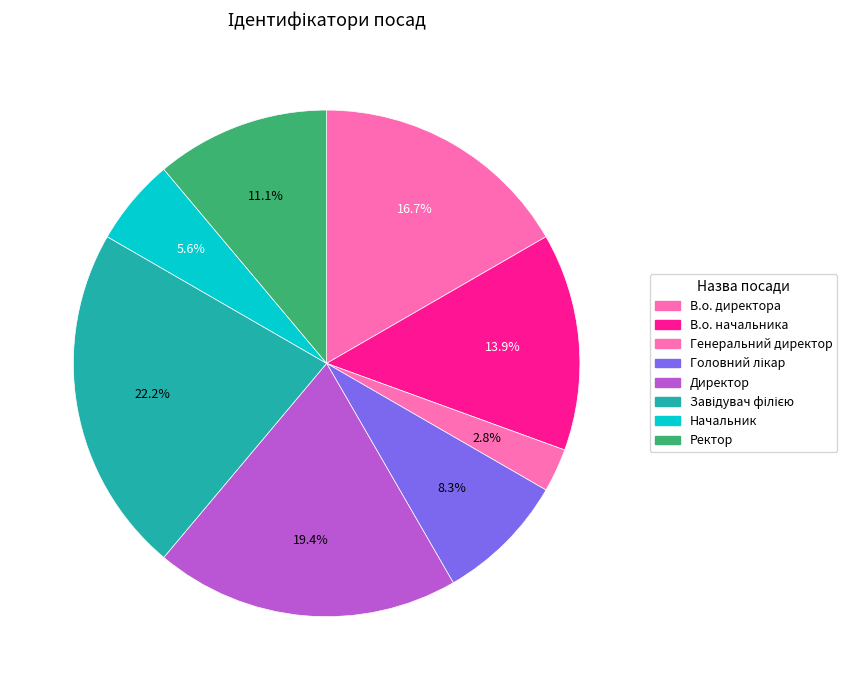

What percentage is the Завідувач філією slice, to the nearest percent?

22%